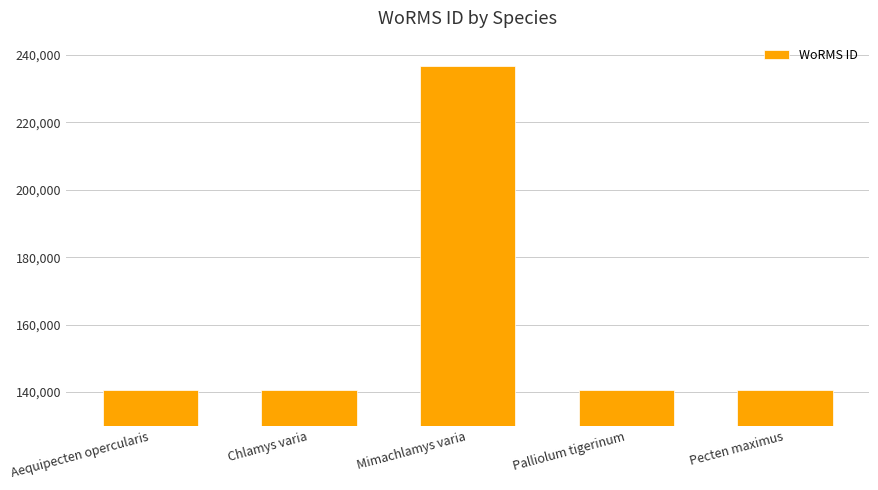

The value at Aequipecten opercularis is 234694. True or false?

False